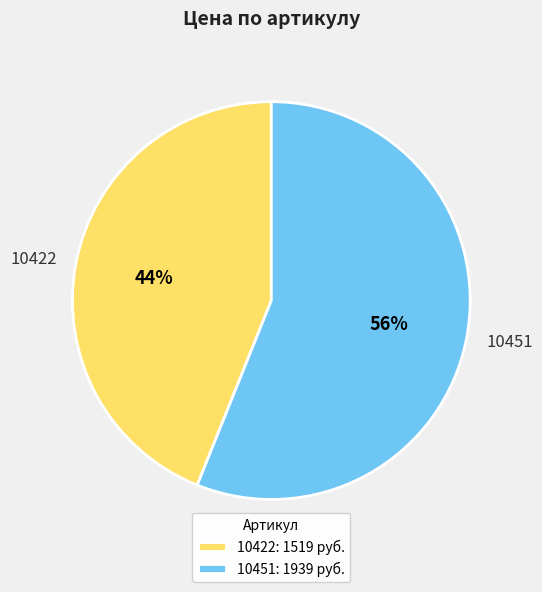

What is the smallest slice in the pie chart?

10422